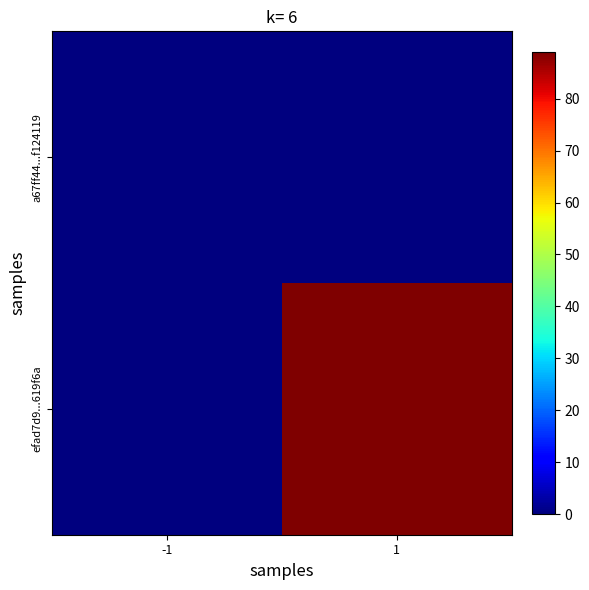

At how many categories does at least one series exceed 18?

1